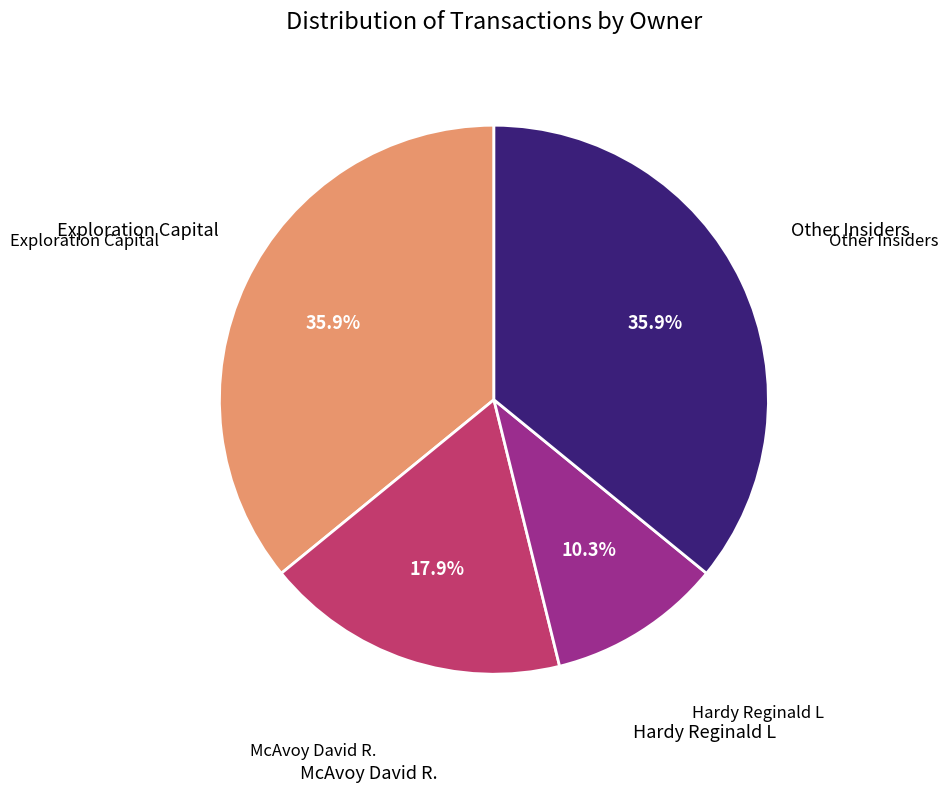

Is there any slice that represents more than half of the pie?

No